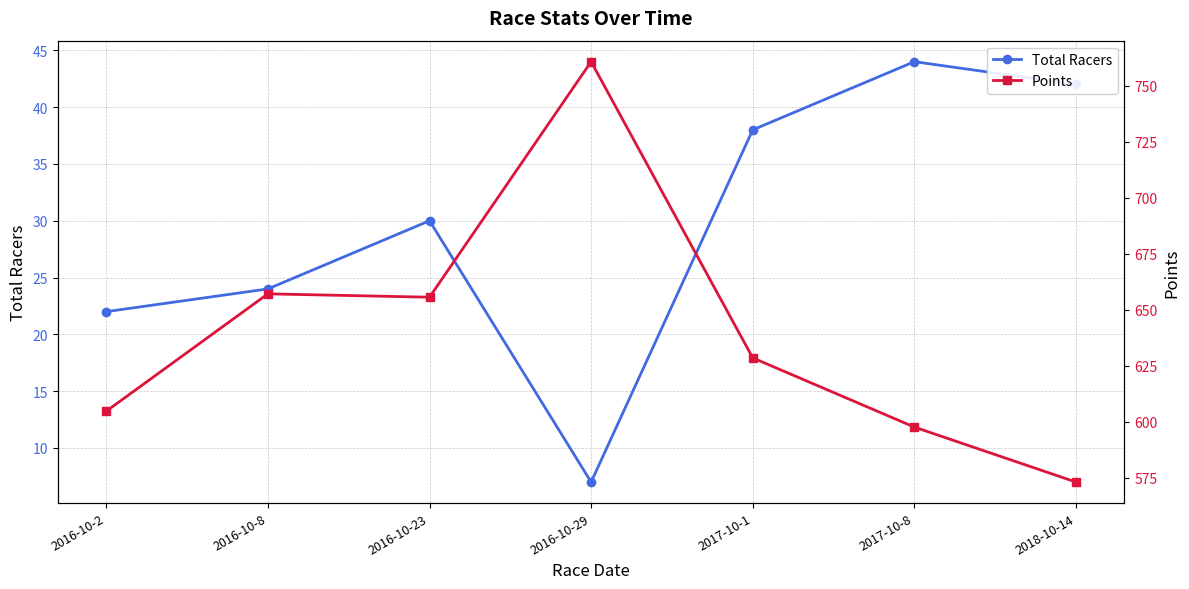

List the series in order of their overall mean, highest first.

Points, Total Racers